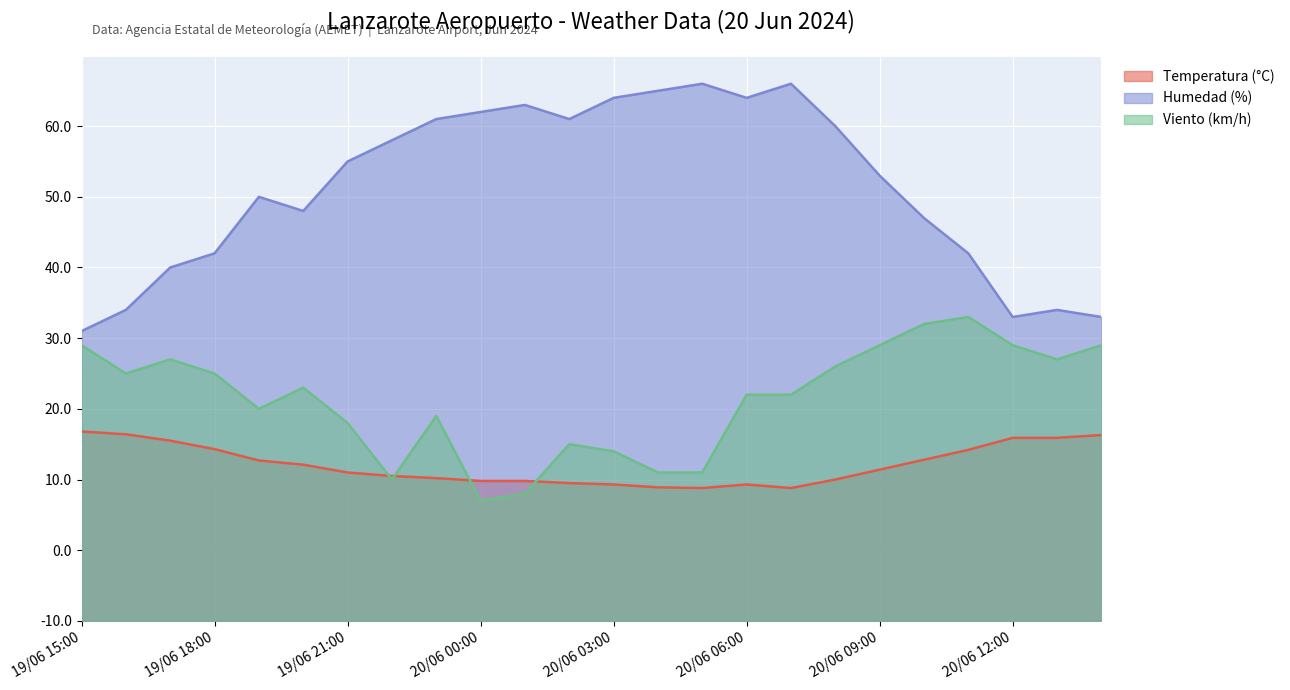

At which category is the sum across all series the highest?

20/06 07:00